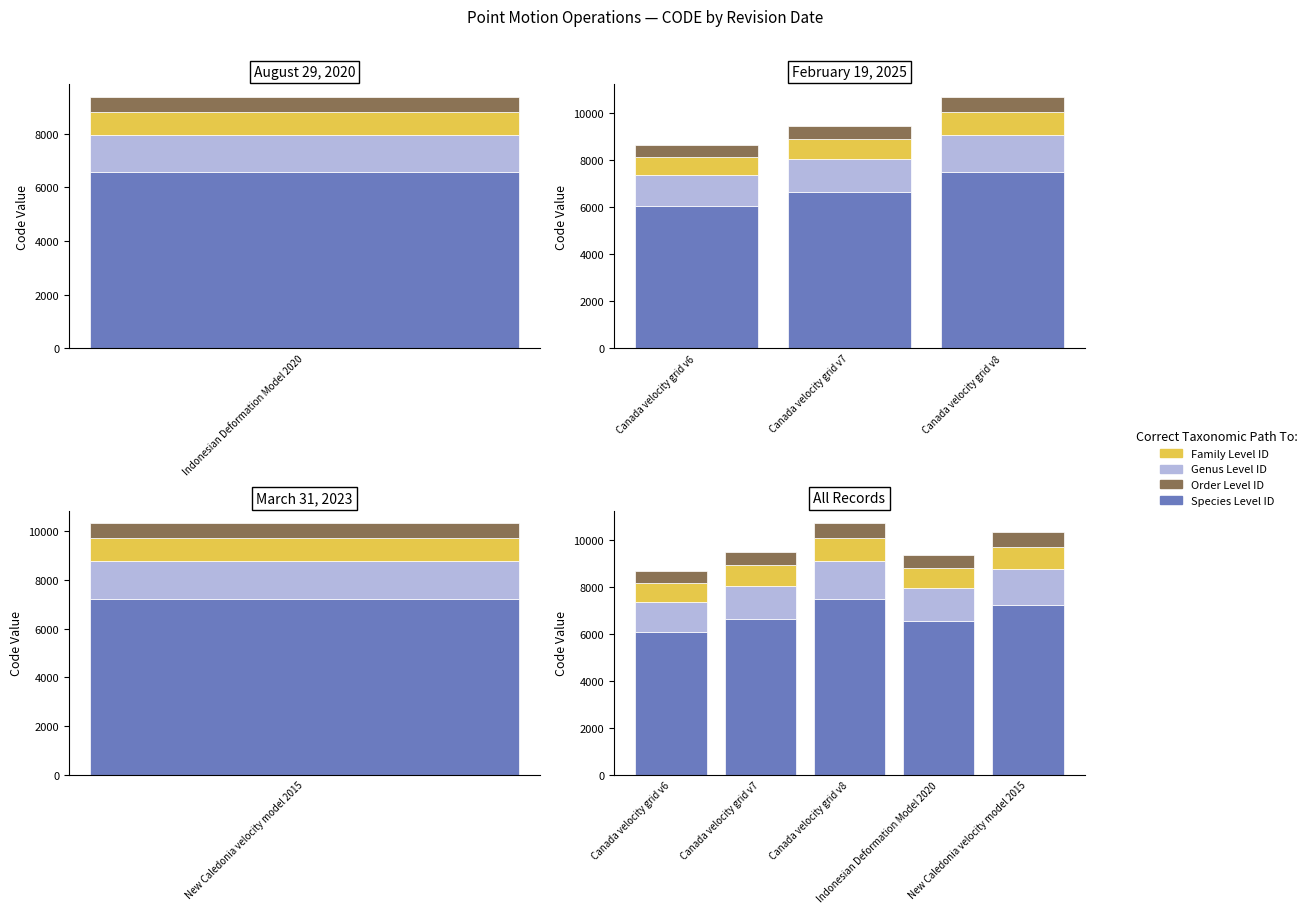

What are all the series names shown in the legend?

Species Level ID, Genus Level ID, Family Level ID, Order Level ID